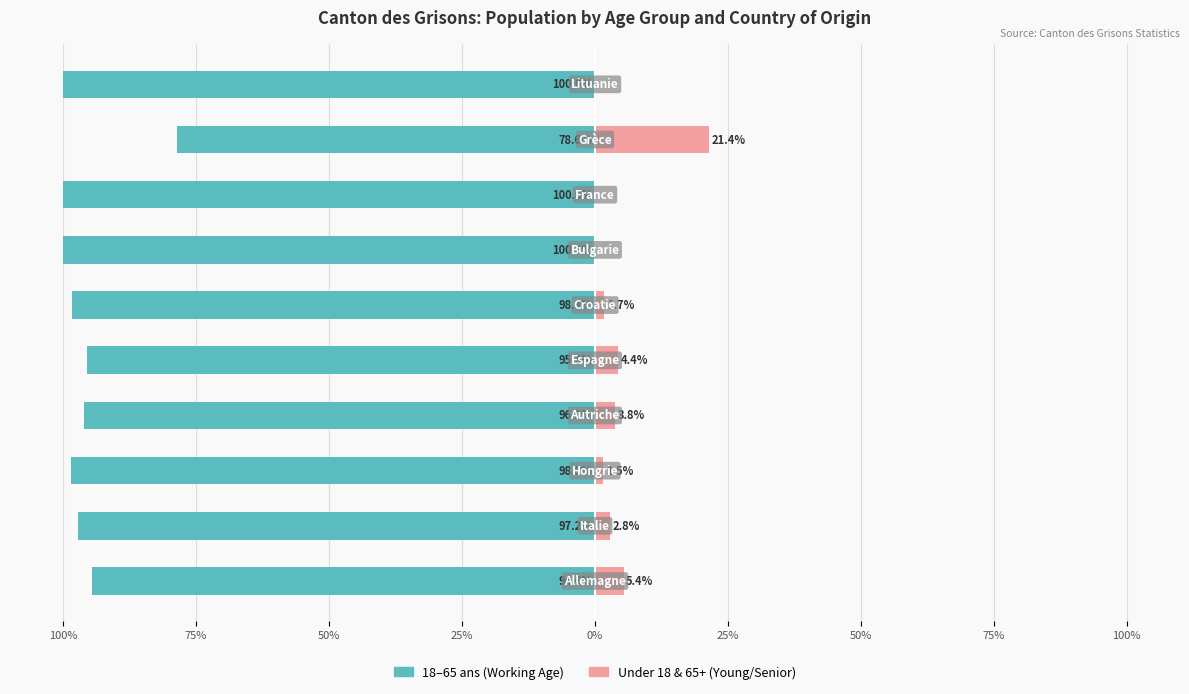

Reading right to left, what are all the values shown in this chart?

18 - 65 ans (Working Age): -100.0	-78.6	-100.0	-100.0	-98.3	-95.6	-96.2	-98.5	-97.2	-94.6
Under 18 & 65+ (Young/Senior): 0.0	21.4	0.0	0.0	1.7	4.4	3.8	1.5	2.8	5.4